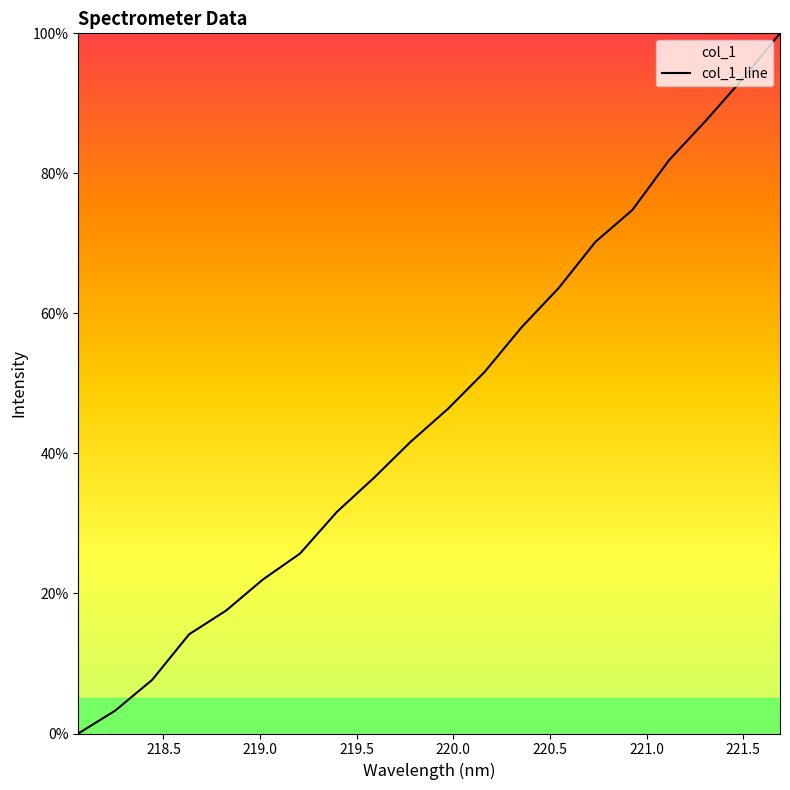

What is the greatest value displayed?

100.0